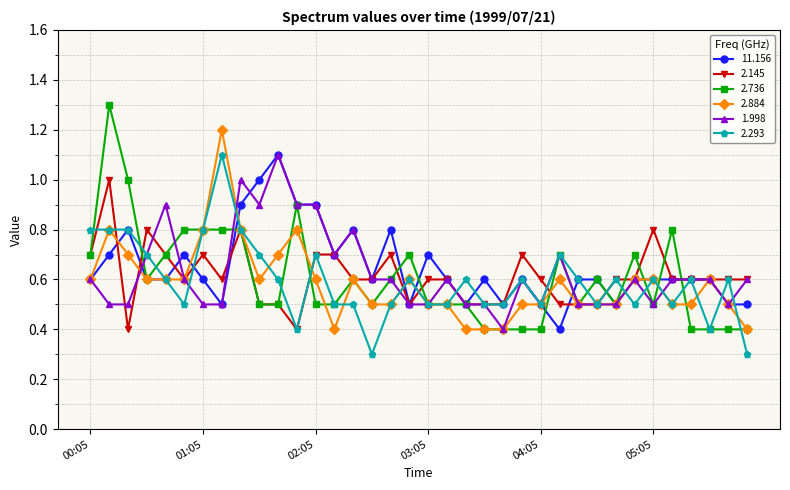

How many lines are shown in the chart?

6